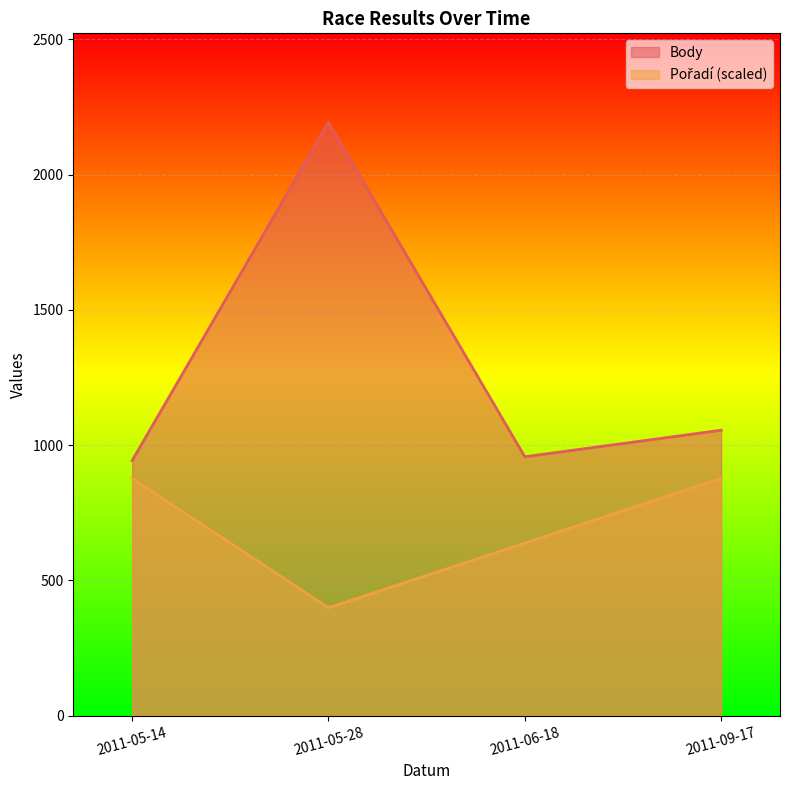

True or false: Body and Pořadí cross at least once.

False